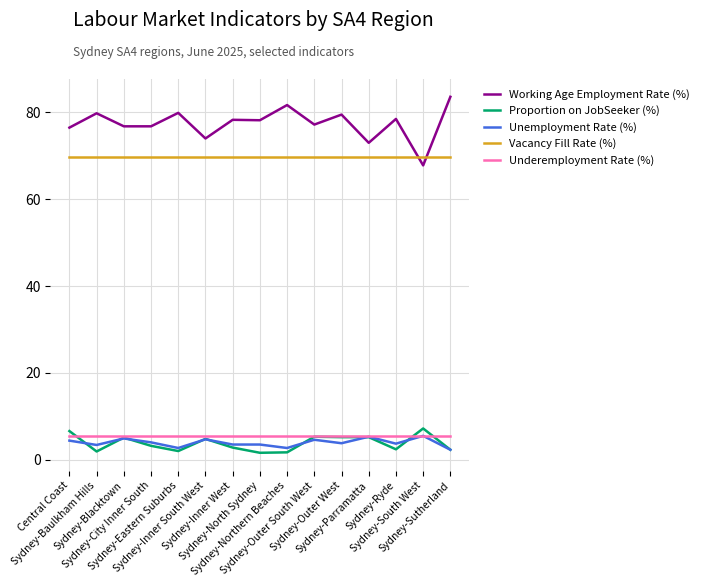

What is the sum of all Vacancy Fill Rate (%) values?

1045.5